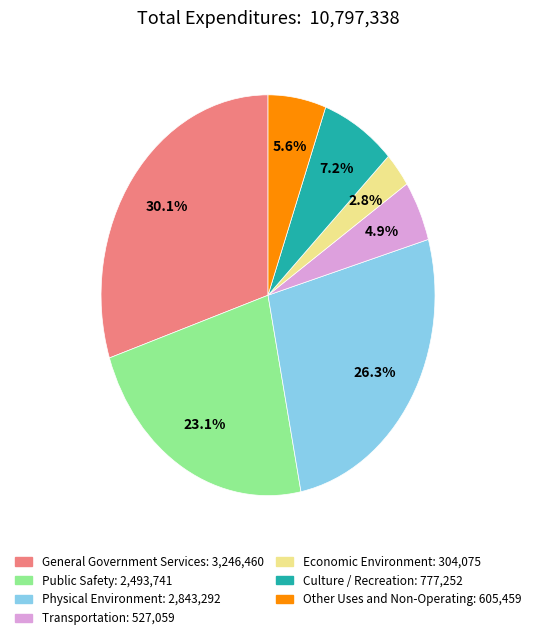

Does any single category account for the majority?

No